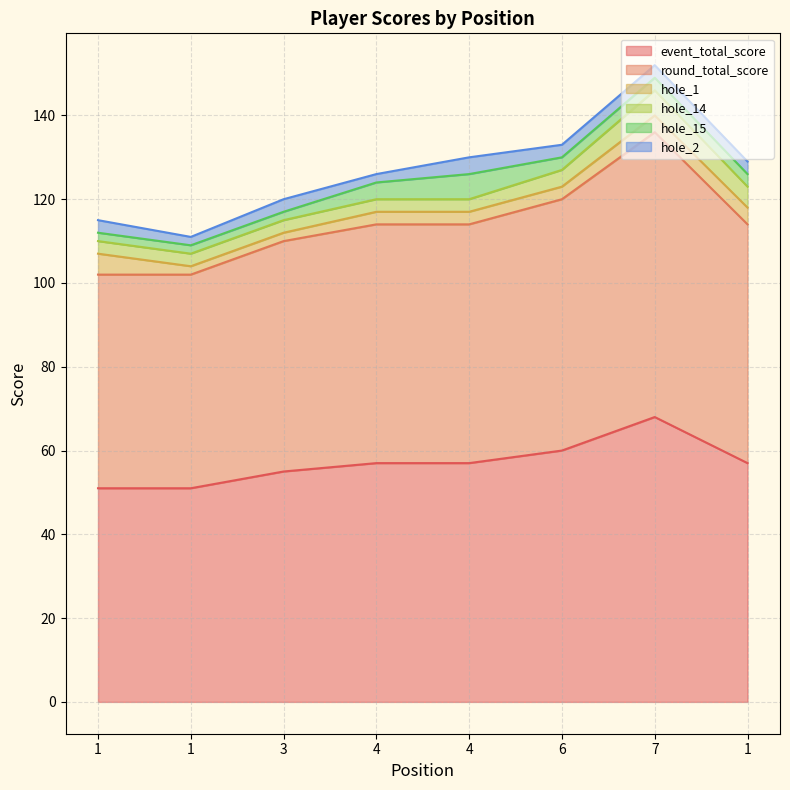

Which series has the widest spread of values?

event_total_score